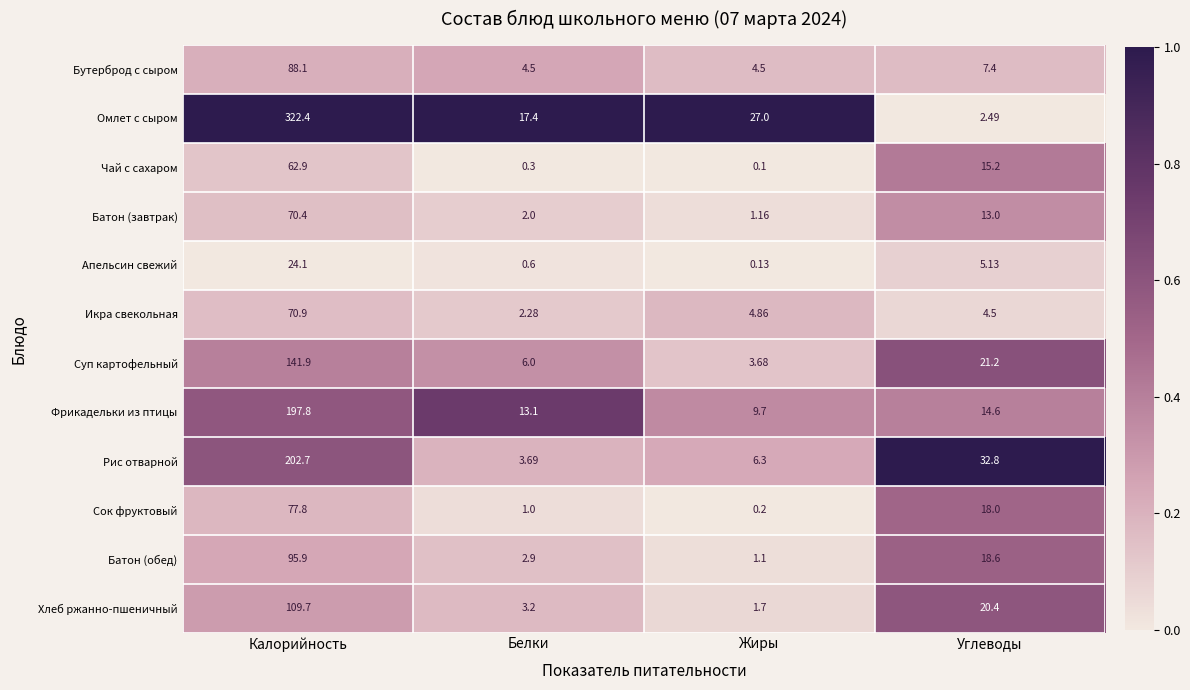

At which label does Батон (обед) first exceed 18?

Калорийность